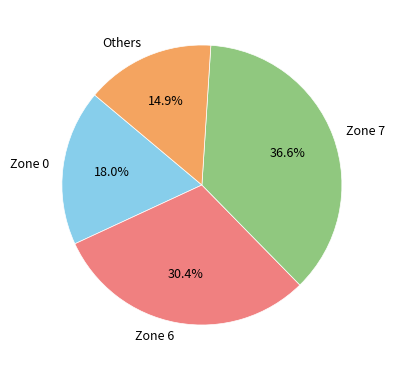

To the nearest percent, what is the average slice percentage?

25%